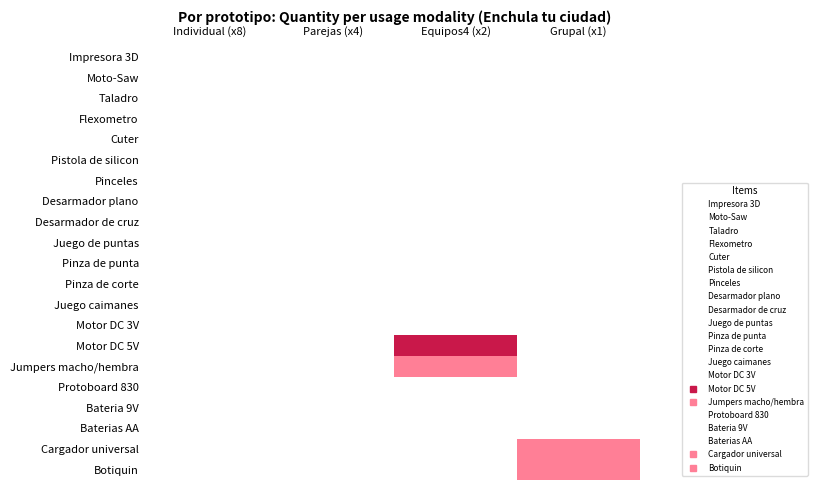

At which category is the sum across all series the highest?

Equipos4 (x2)